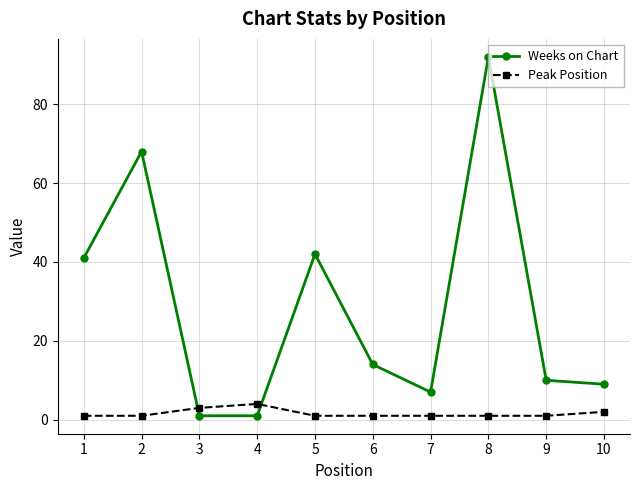

Reading left to right, extract all data points from this chart.

Weeks on Chart: 1=41	2=68	3=1	4=1	5=42	6=14	7=7	8=92	9=10	10=9
Peak Position: 1=1	2=1	3=3	4=4	5=1	6=1	7=1	8=1	9=1	10=2